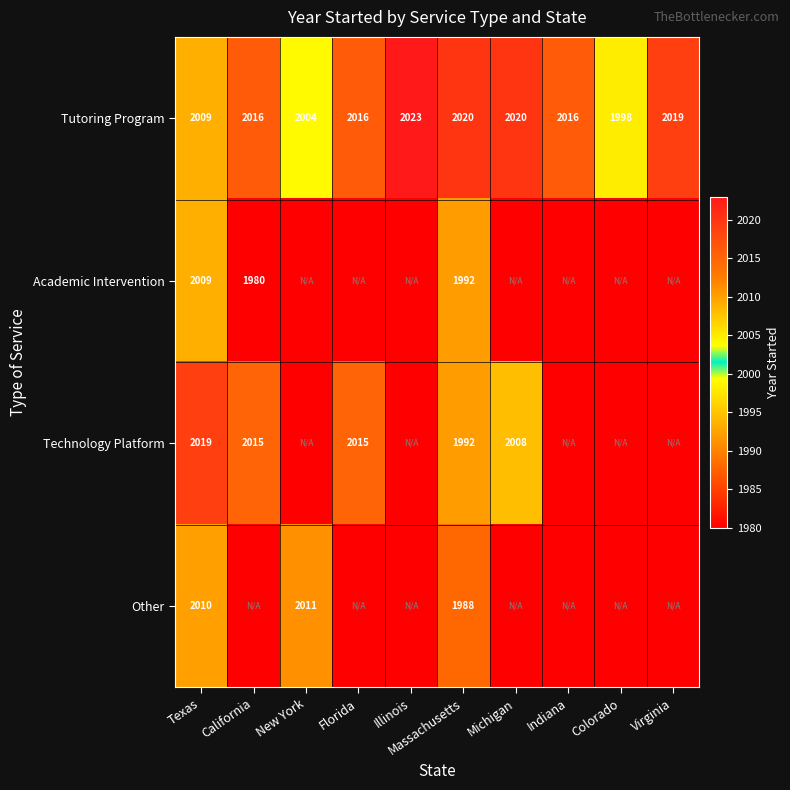

What is the difference between the Other values at Massachusetts and Texas?

22